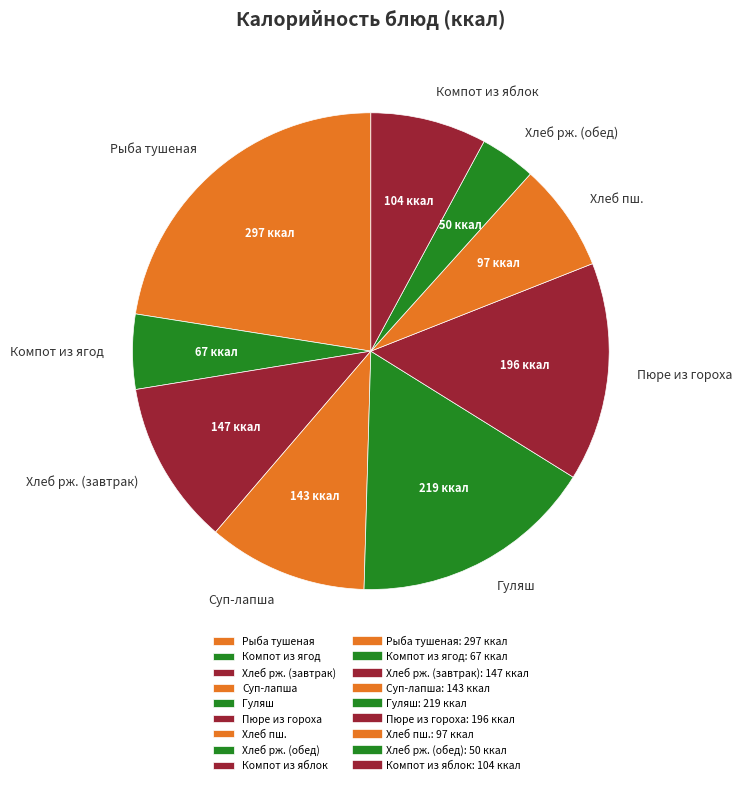

Is the sum of Хлеб пш. and Хлеб рж. (завтрак) greater than half?

No